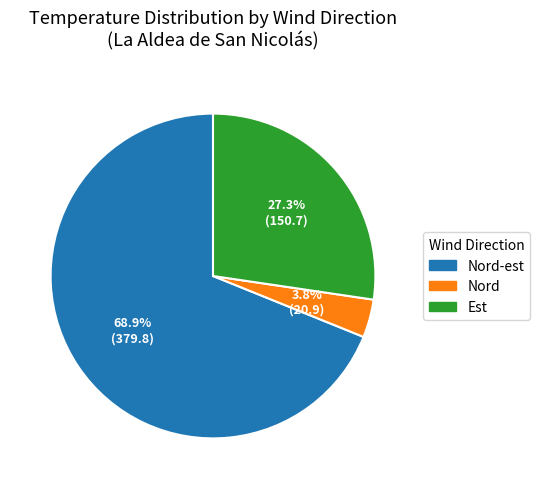

Is there a majority slice in this chart?

Yes